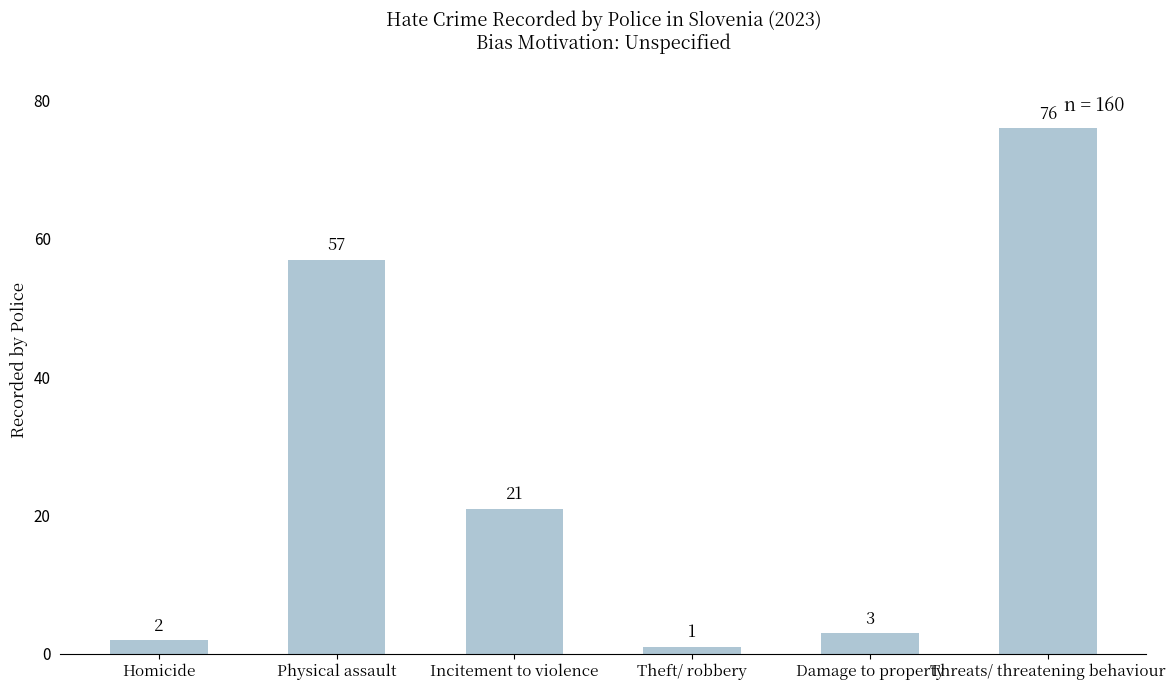

What is the label of the 5th bar from the right?

Physical assault